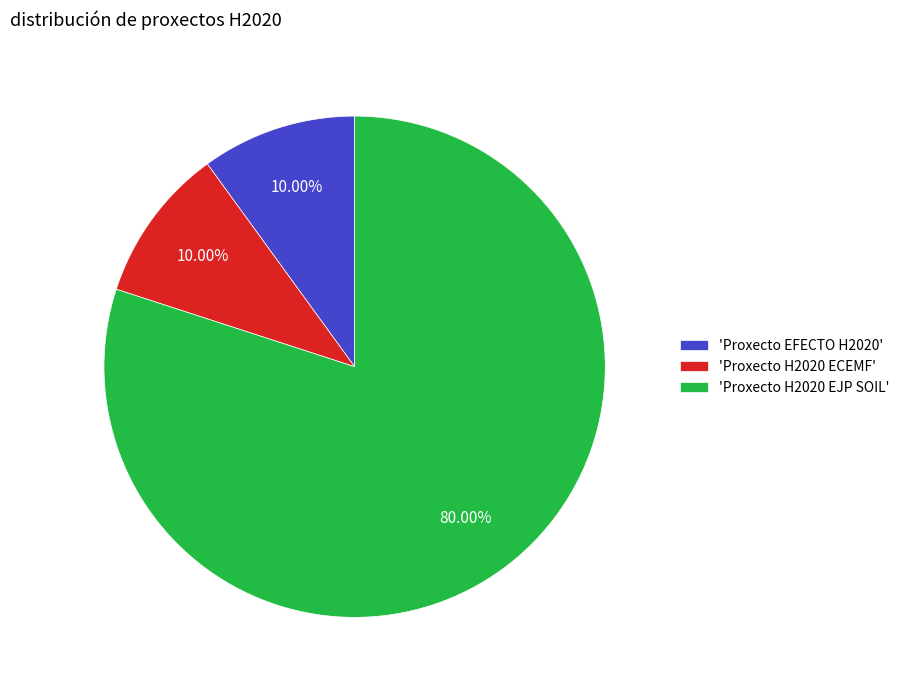

Do 'Proxecto EFECTO H2020' and 'Proxecto H2020 ECEMF' together represent more than half of the pie?

No